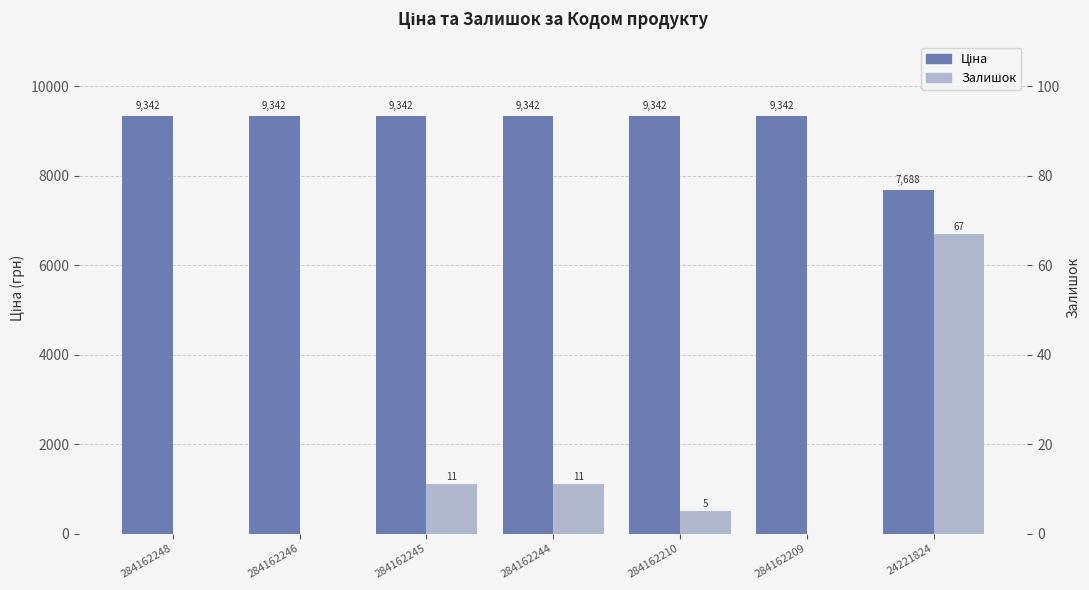

Which series has the largest range (max minus min)?

Ціна